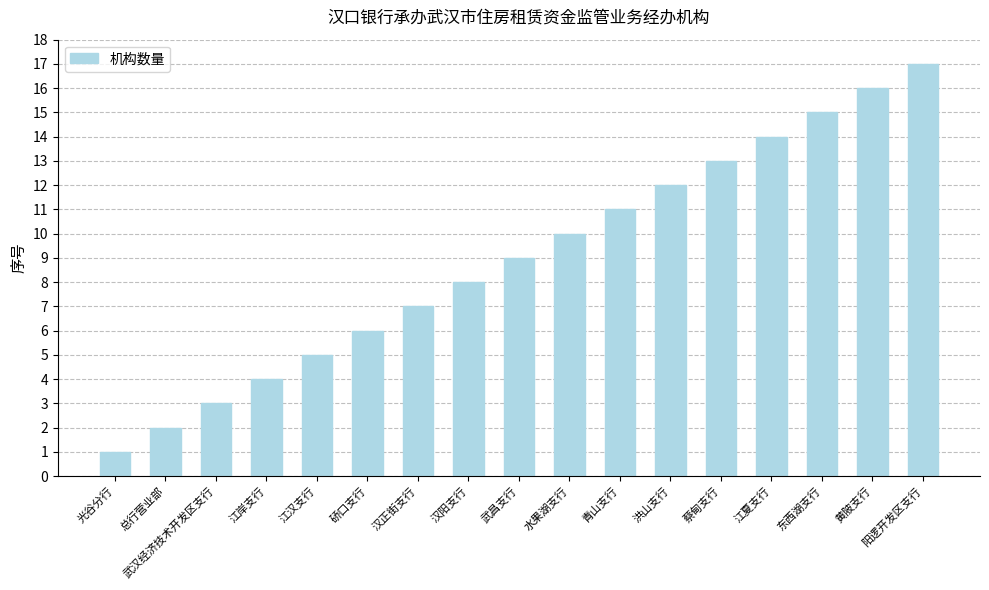

Reading left to right, transcribe all the data shown in this chart.

光谷分行=1	总行营业部=2	武汉经济技术开发区支行=3	江岸支行=4	江汉支行=5	硚口支行=6	汉正街支行=7	汉阳支行=8	武昌支行=9	水果湖支行=10	青山支行=11	洪山支行=12	蔡甸支行=13	江夏支行=14	东西湖支行=15	黄陂支行=16	阳逻开发区支行=17